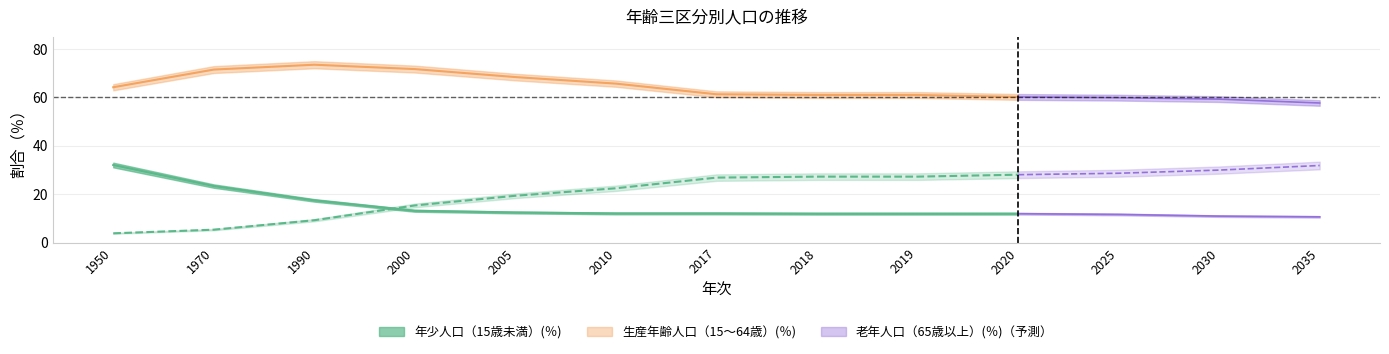

How many data points in 生産年齢人口（15～64歳）(％) are less than 61?

6